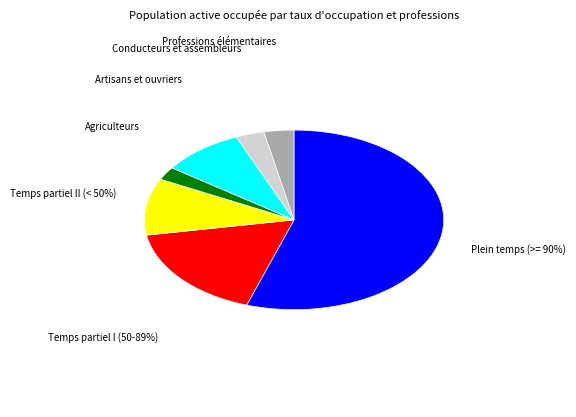

How much of the chart is everything except Temps partiel I (50-89%)?

82.8%